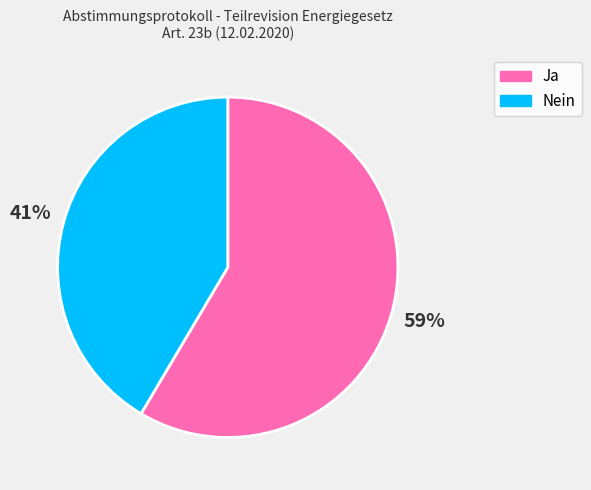

What is the largest slice in the pie chart?

Ja